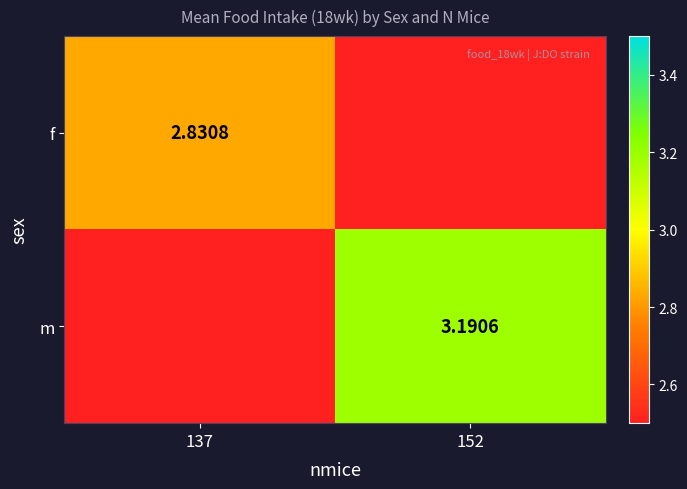

The f series shows 5.0 at 137. True or false?

False